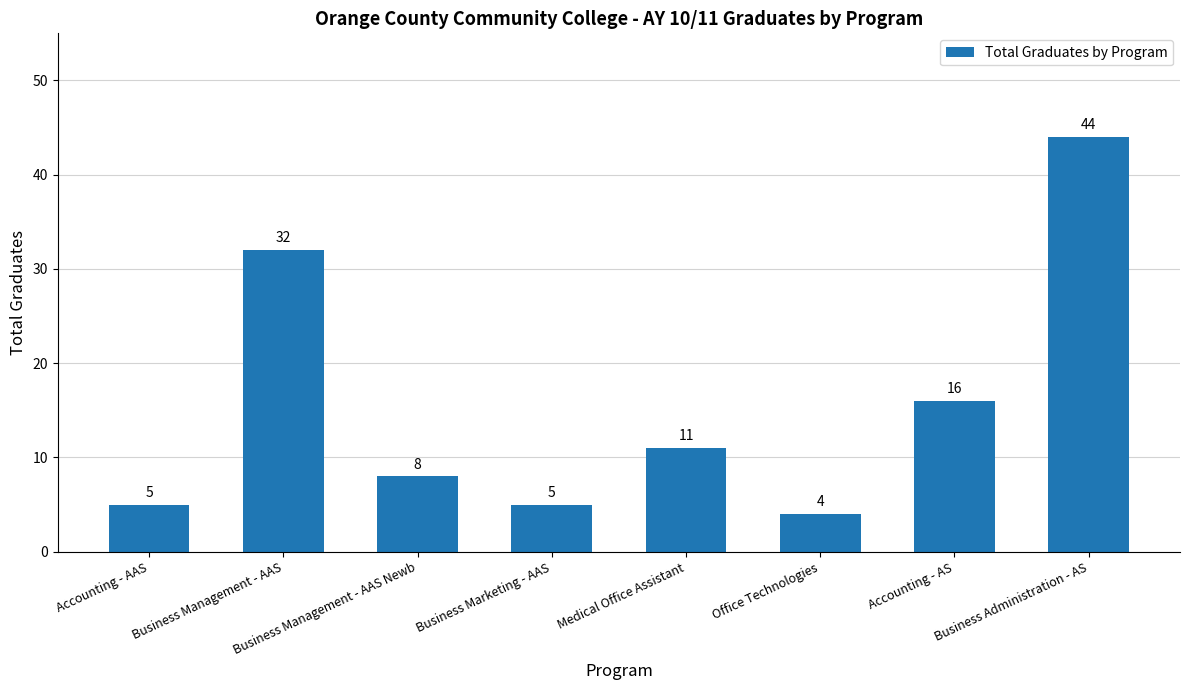

What is the sum of the values at Business Management - AAS Newb and Accounting - AS?

24